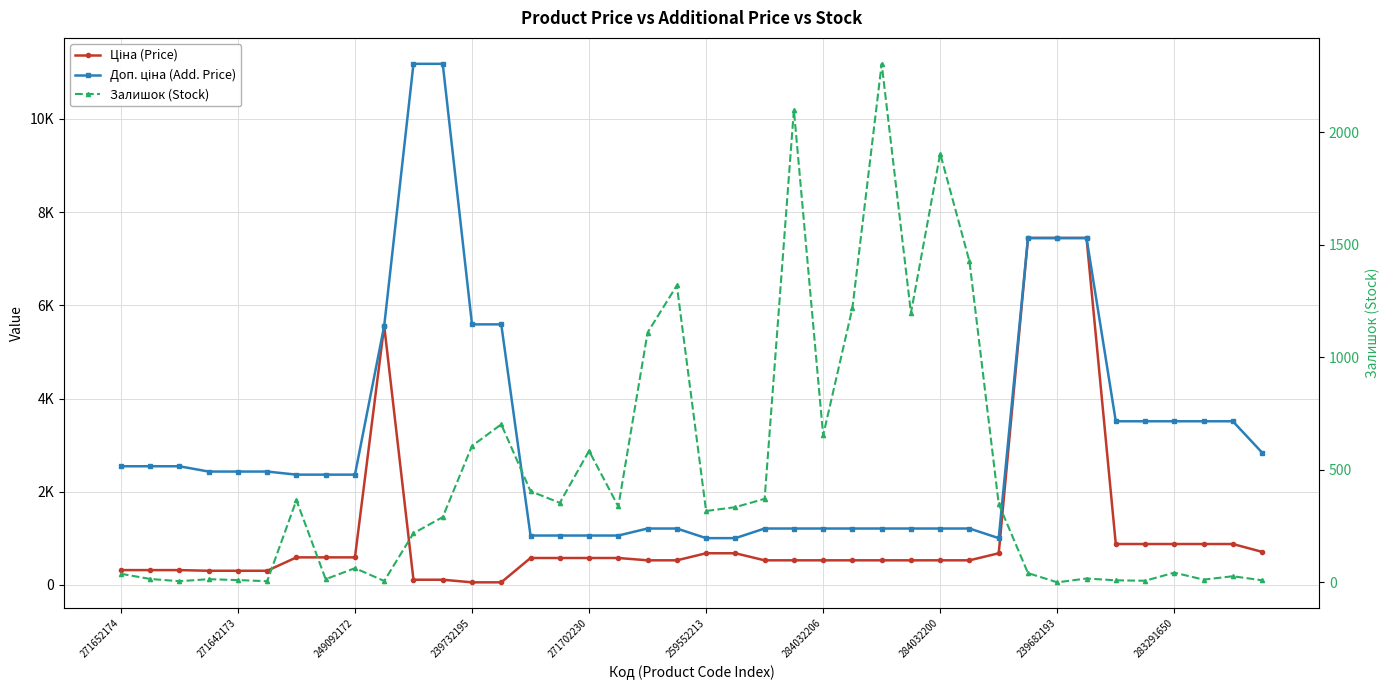

What is the difference between the Залишок (Stock) values at 18 and 35?

1103.0